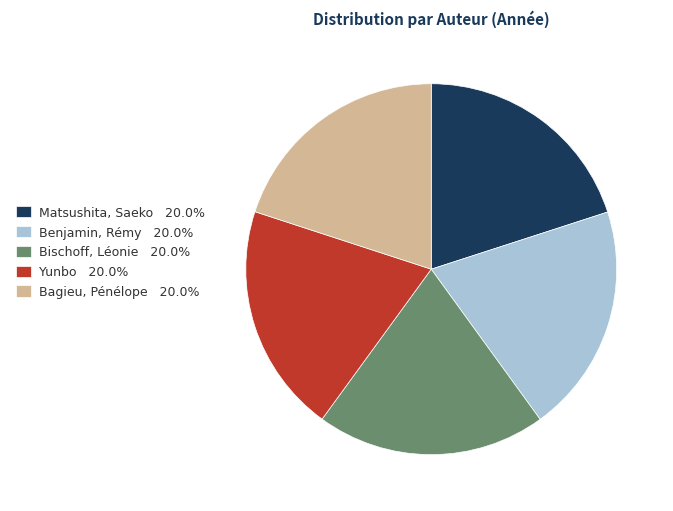

Combined, do Matsushita, Saeko 20.0% and Bischoff, Léonie 20.0% account for over 50%?

No